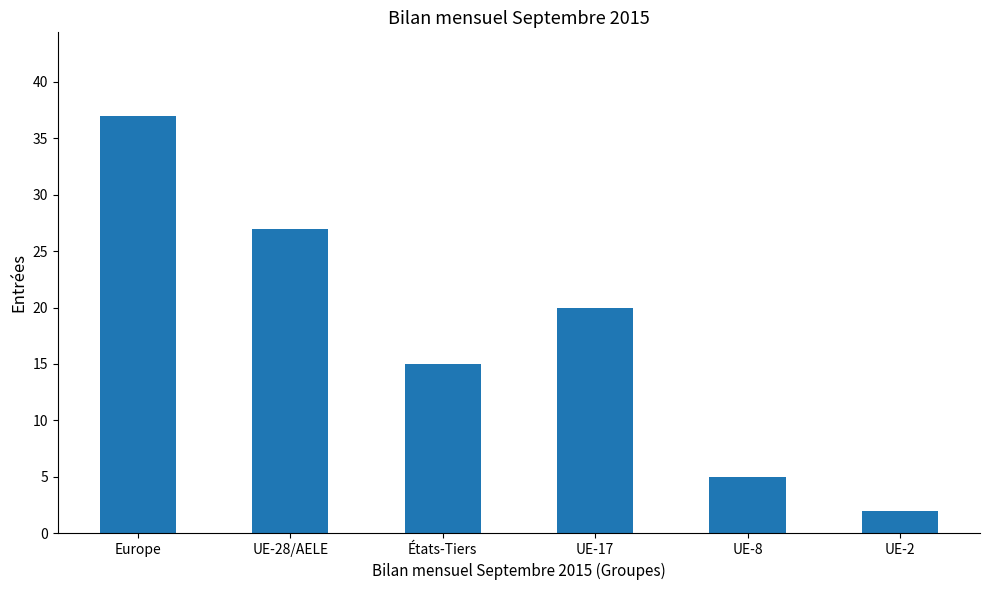

List the labels in order of value, smallest first.

UE-2, UE-8, États-Tiers, UE-17, UE-28/AELE, Europe